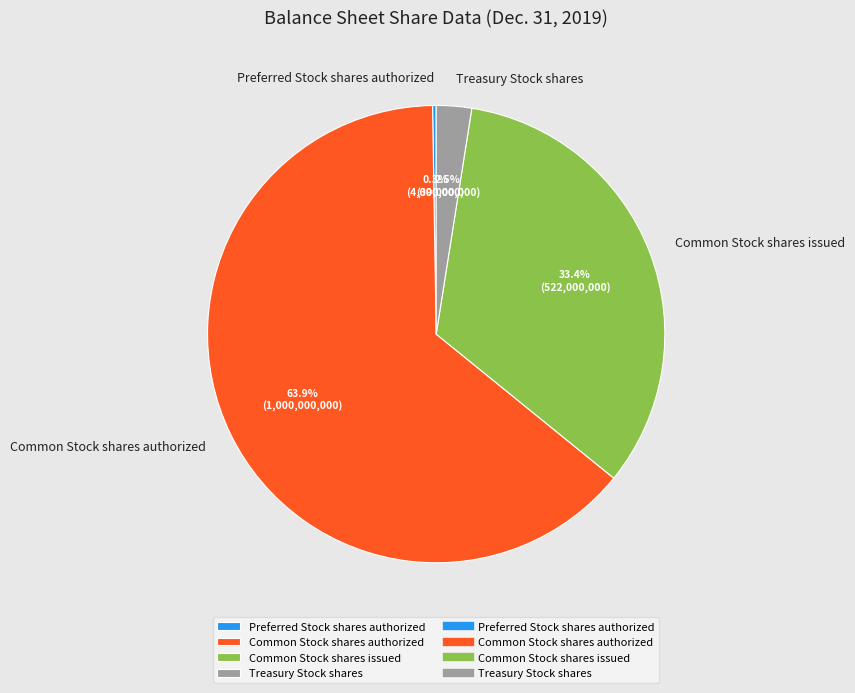

To the nearest percent, what is the difference between the largest and smallest slice percentages?

64%